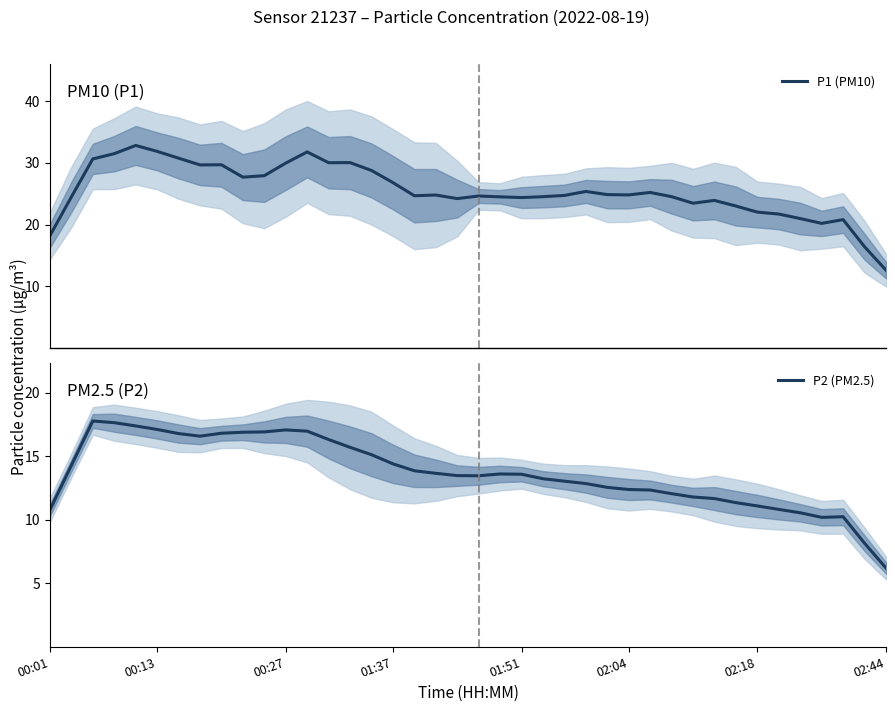

What is the minimum value for P1 (PM10)?

12.6